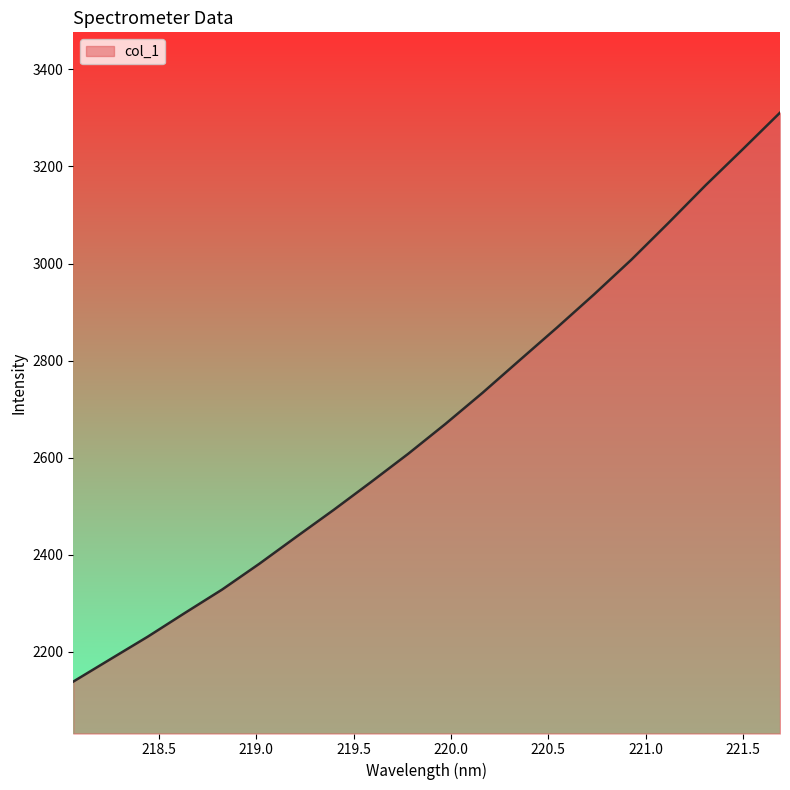

Reading left to right, extract all data points from this chart.

2138.8	2185.1	2231.3	2280.3	2328.5	2381.6	2437.4	2492.7	2549.8	2608.1	2669.5	2733.8	2801.1	2868.1	2936.6	3007.9	3083.8	3161.4	3235.6	3310.8